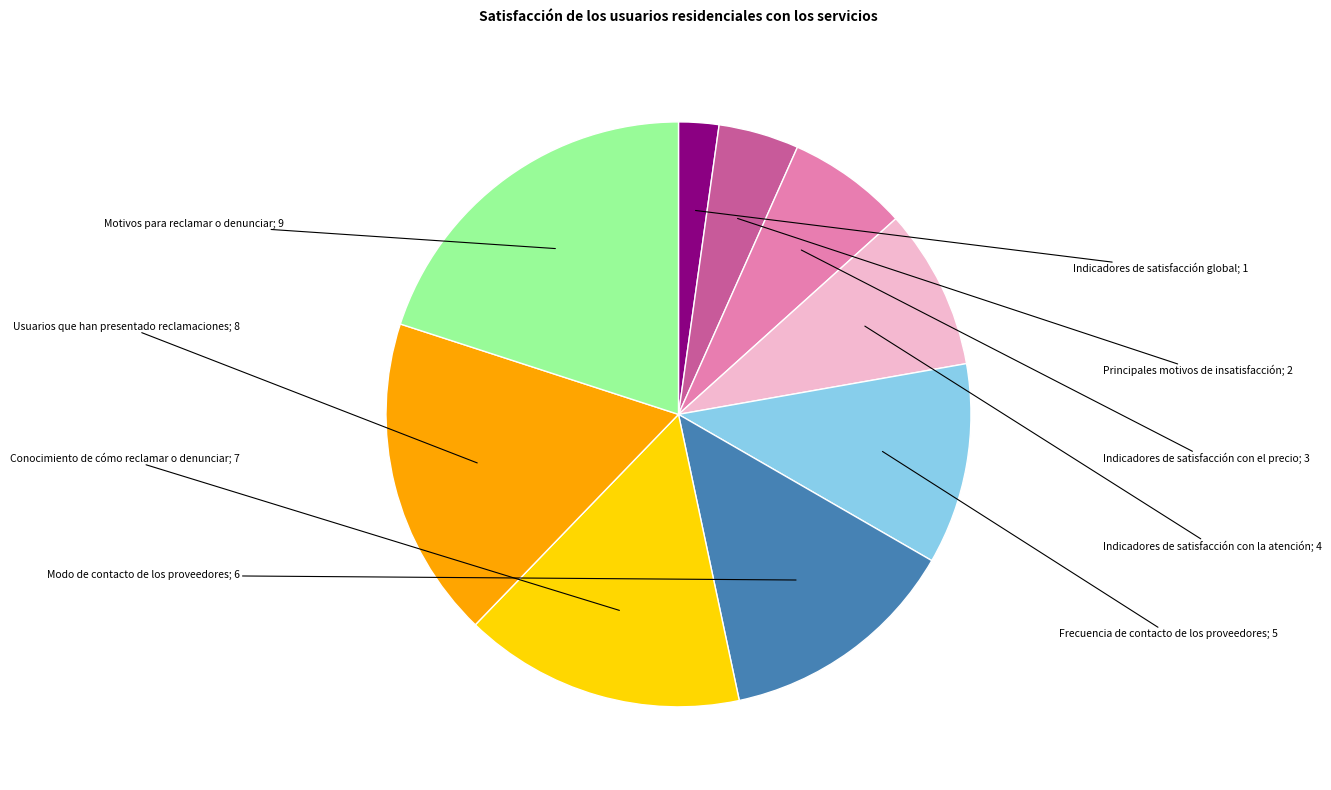

Is there a majority slice in this chart?

No